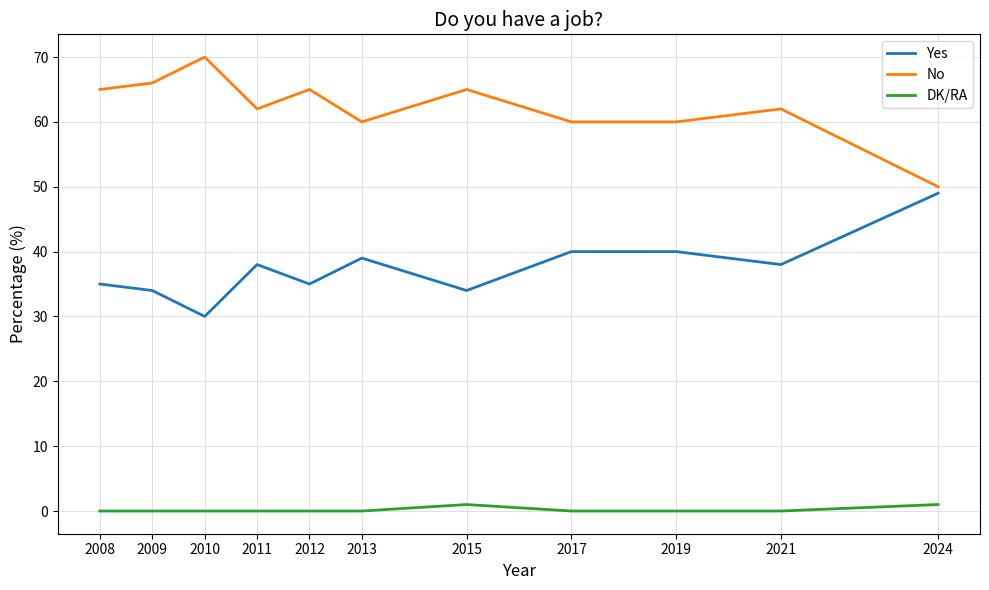

Which series has the largest total across all categories?

No